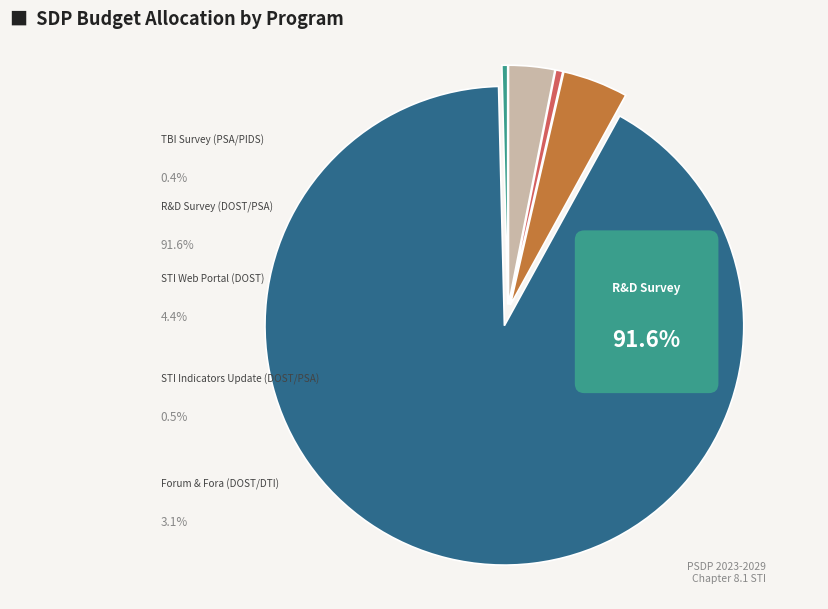

The Forum & Fora (DOST/DTI) slice represents 3% of the pie. True or false?

True